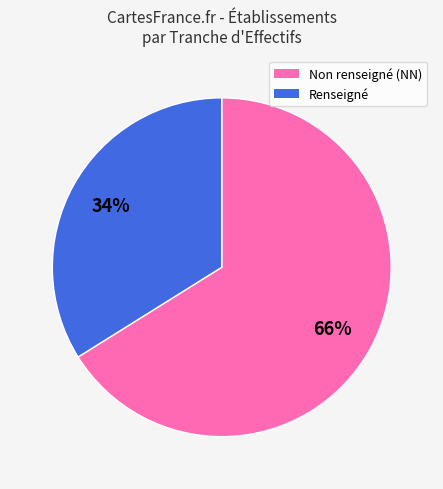

Is there any slice that represents more than half of the pie?

Yes